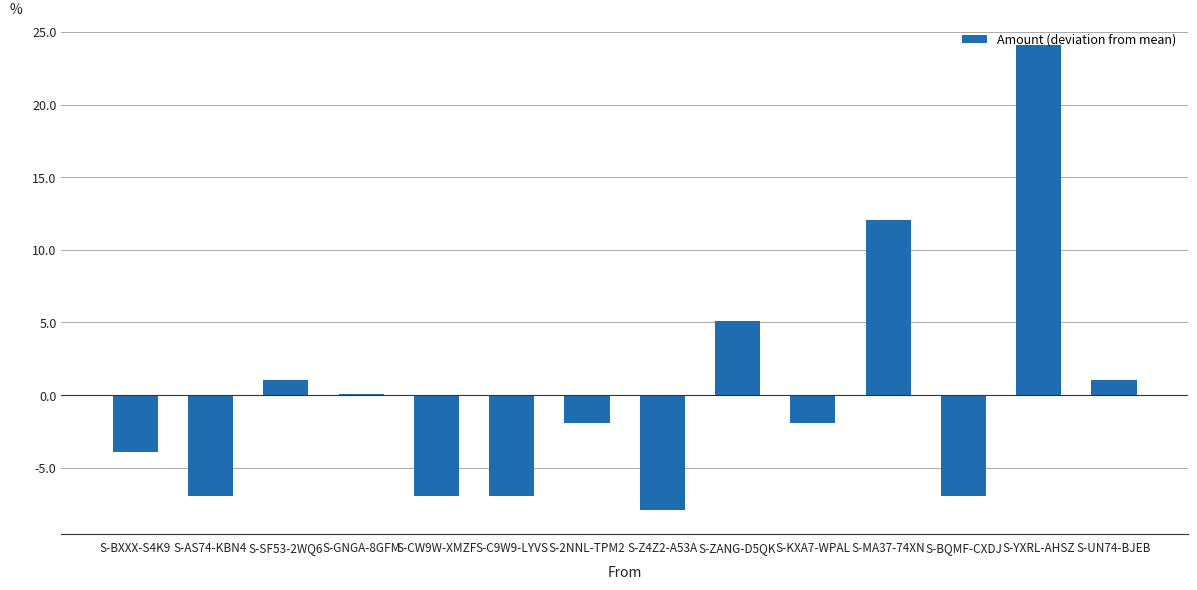

What is the sum of the values at S-KXA7-WPAL and S-MA37-74XN?

10.1